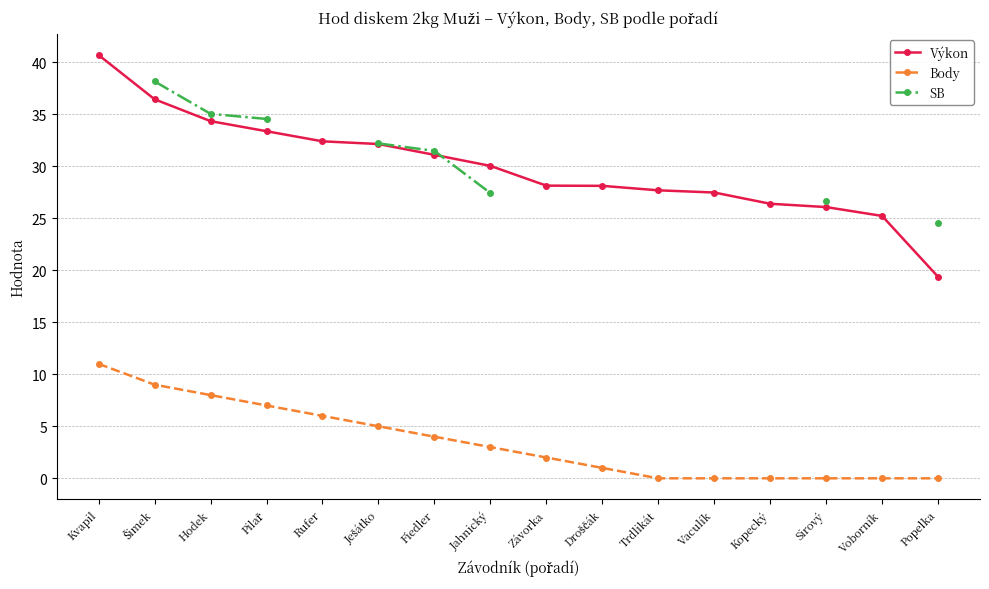

What position from the right is Vaculík?

5